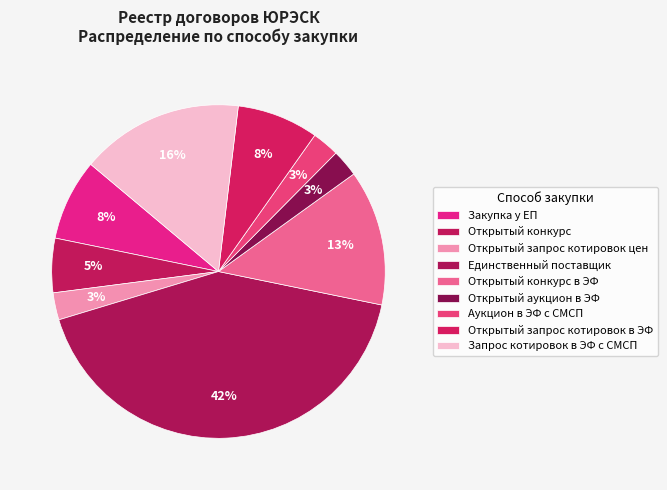

Is Аукцион в ЭФ с СМСП the majority of the pie?

No